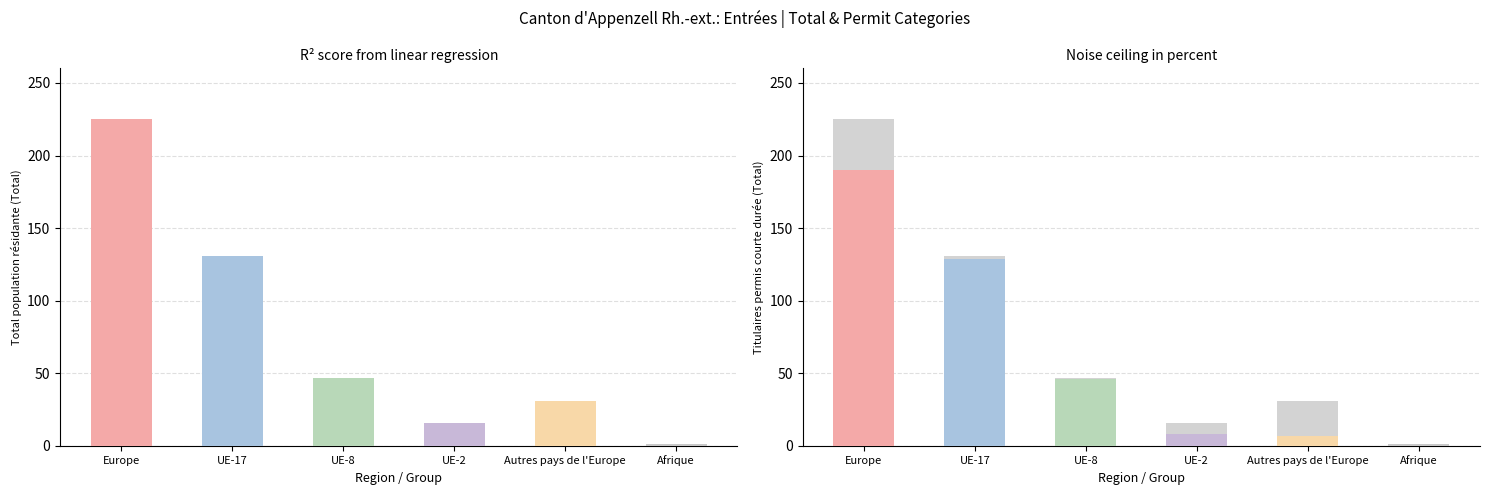

What is the sum of all values?

451